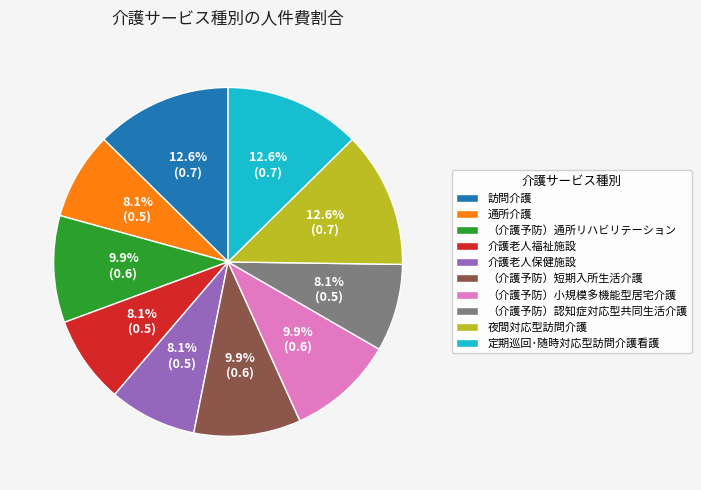

Which has a higher value, 定期巡回･随時対応型訪問介護看護 or 介護老人福祉施設?

定期巡回･随時対応型訪問介護看護